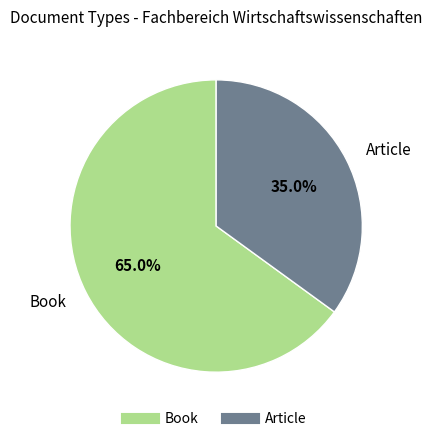

What portion of the pie excludes Book?

35.0%